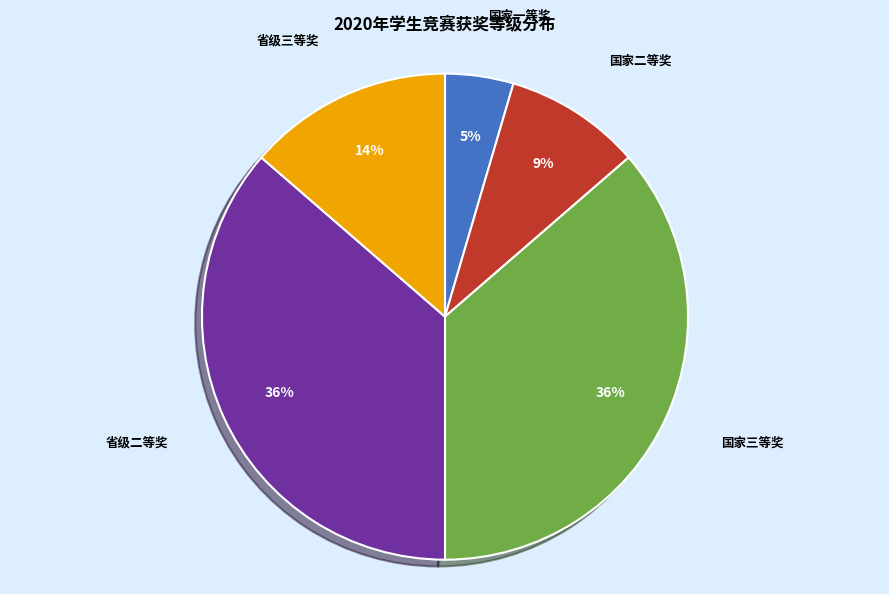

How many segments does this pie chart have?

5